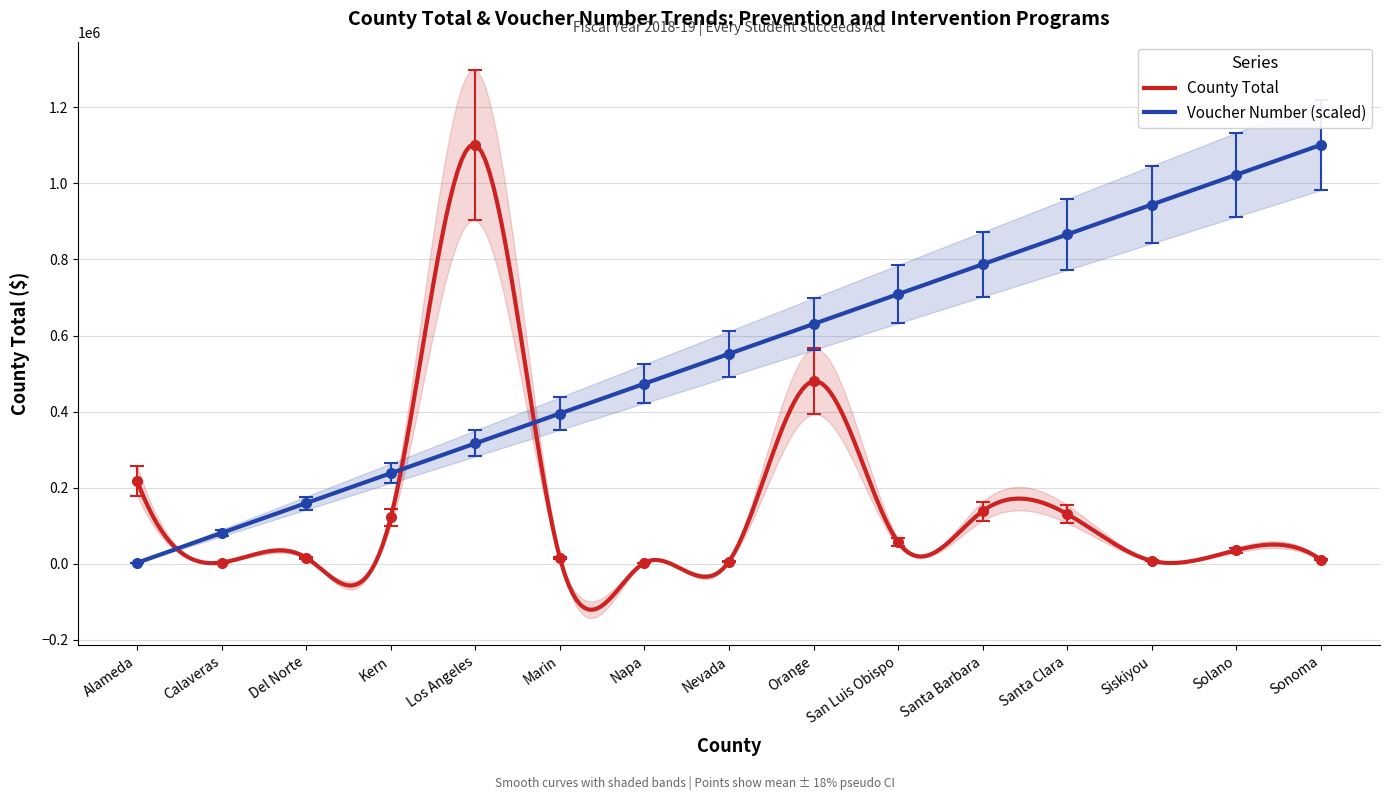

What is the value of the County Total point at the 14th from the left?

29330.6